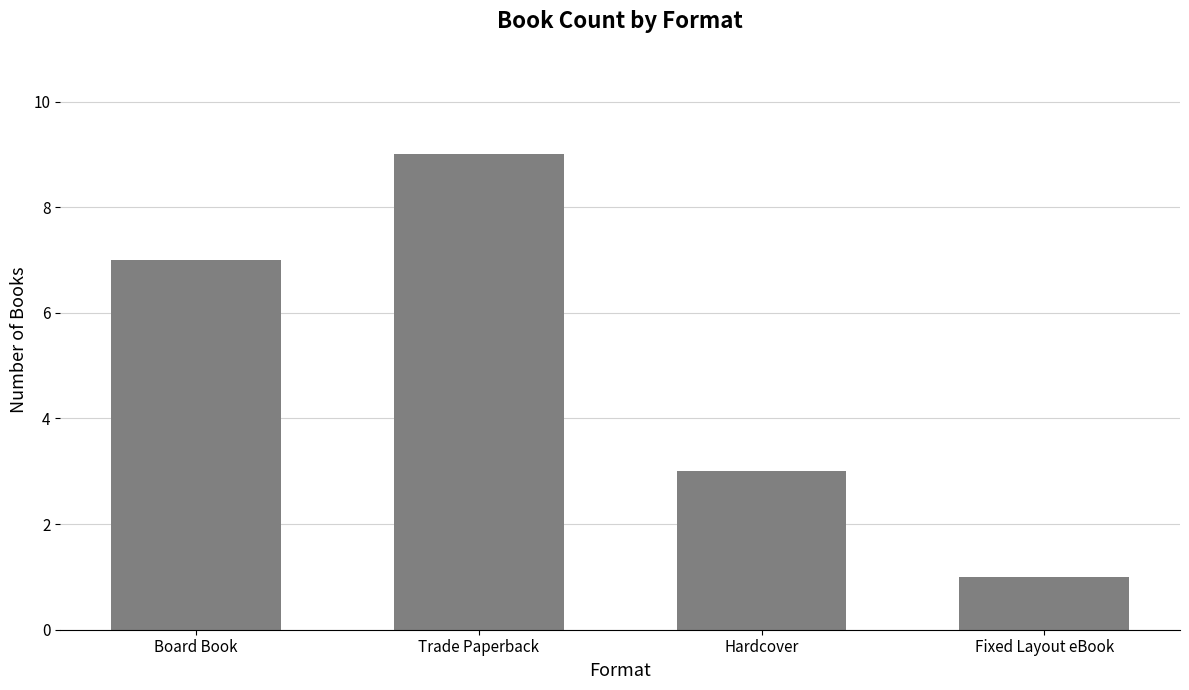

The chart shows a value of 1 at Fixed Layout eBook. True or false?

True